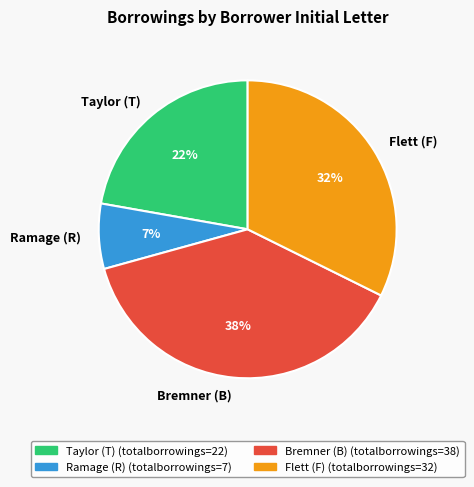

How many segments does this pie chart have?

4